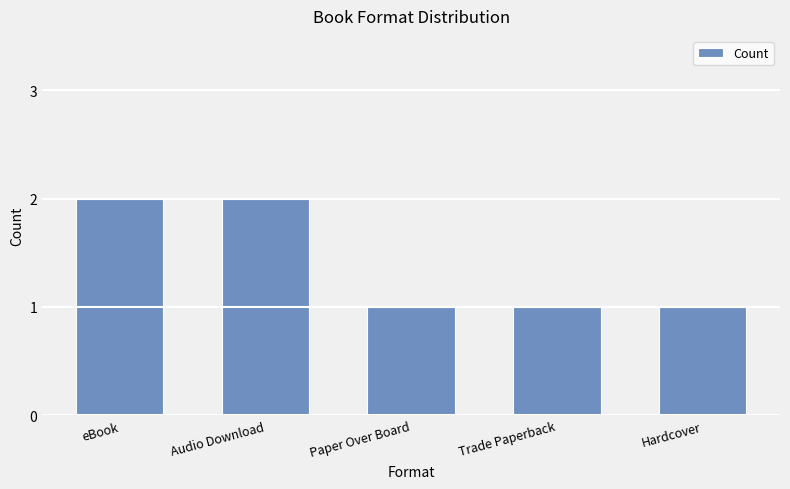

Reading right to left, transcribe all the data shown in this chart.

Hardcover=1	Trade Paperback=1	Paper Over Board=1	Audio Download=2	eBook=2